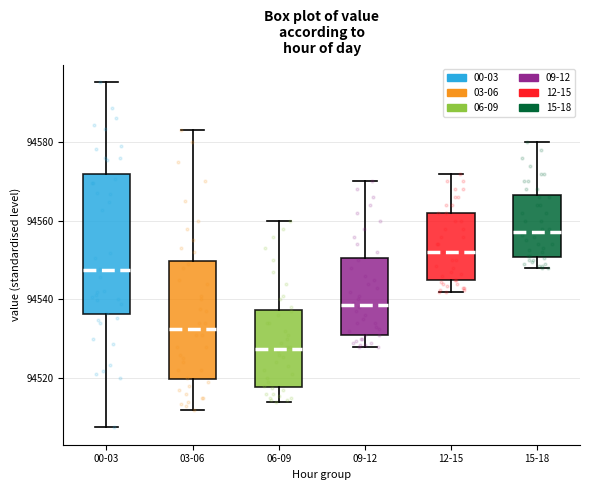

Comparing the boxes themselves (not the whiskers), which one is the tallest?

00-03